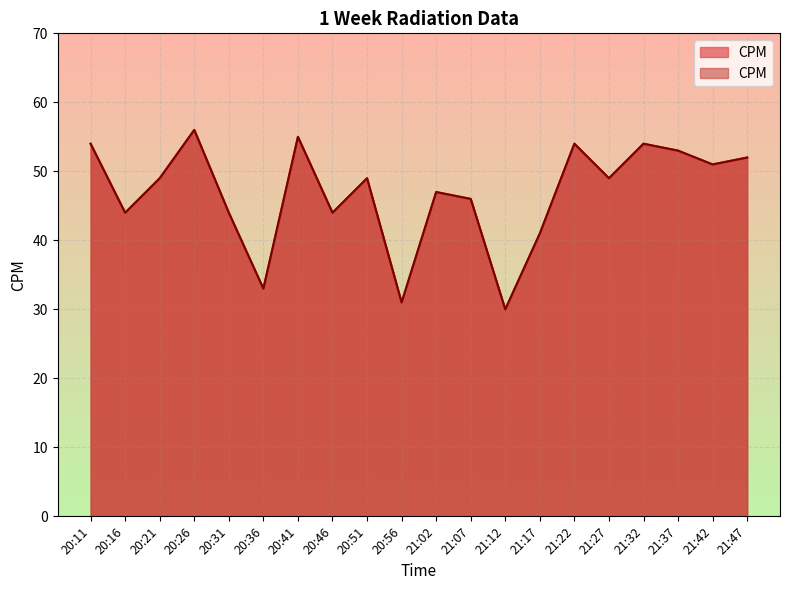

List the labels in order of value, smallest first.

21:12, 20:56, 20:36, 21:17, 20:16, 20:31, 20:46, 21:07, 21:02, 20:21, 20:51, 21:27, 21:42, 21:47, 21:37, 20:11, 21:22, 21:32, 20:41, 20:26